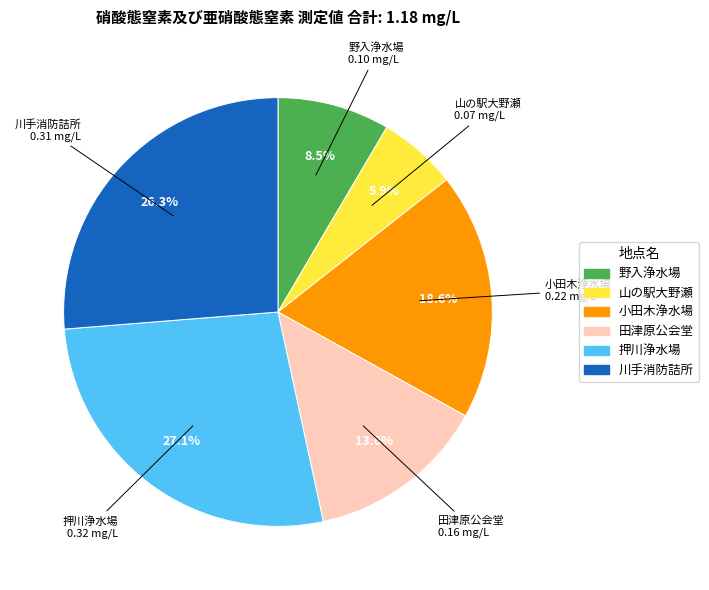

To the nearest percent, what is the difference between the 田津原公会堂 and 押川浄水場 slice percentages?

14%